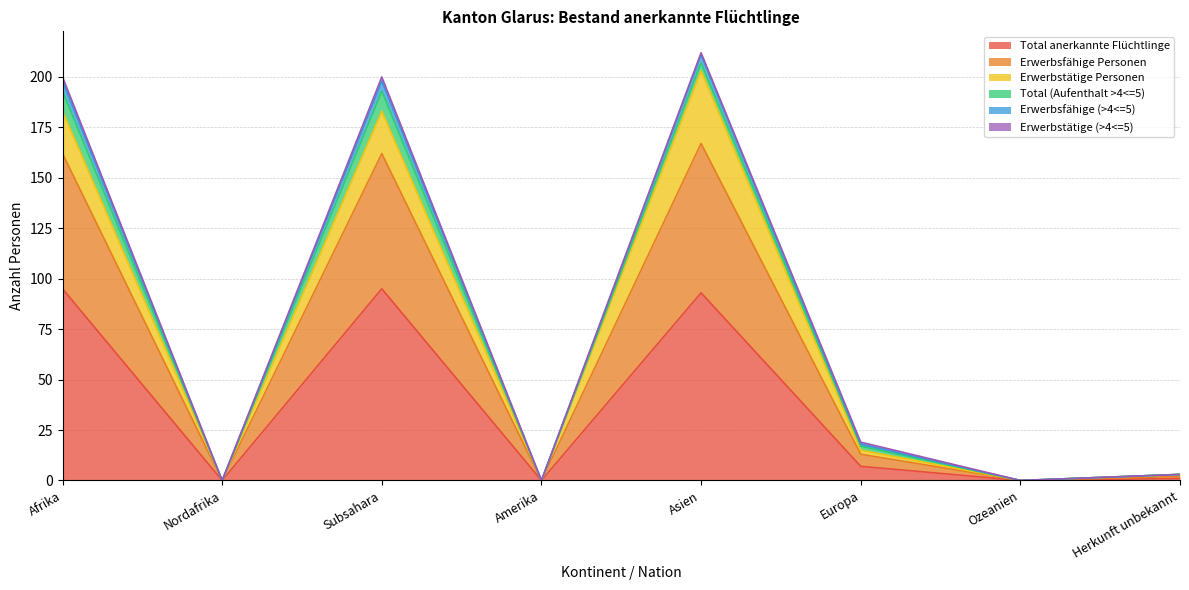

What is the highest value of the Total anerkannte Flüchtlinge series?

95